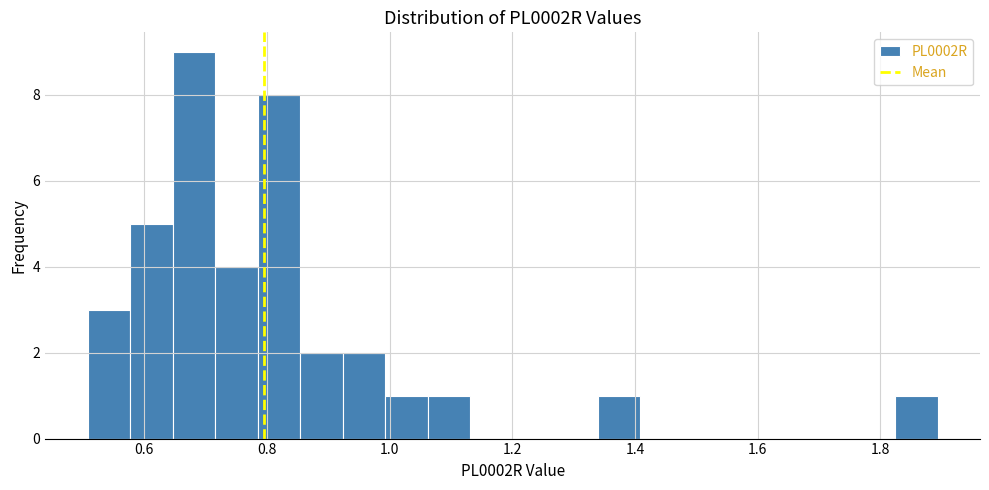

Read against the x-axis, roughly where is the centre of the tallest bar?

0.68